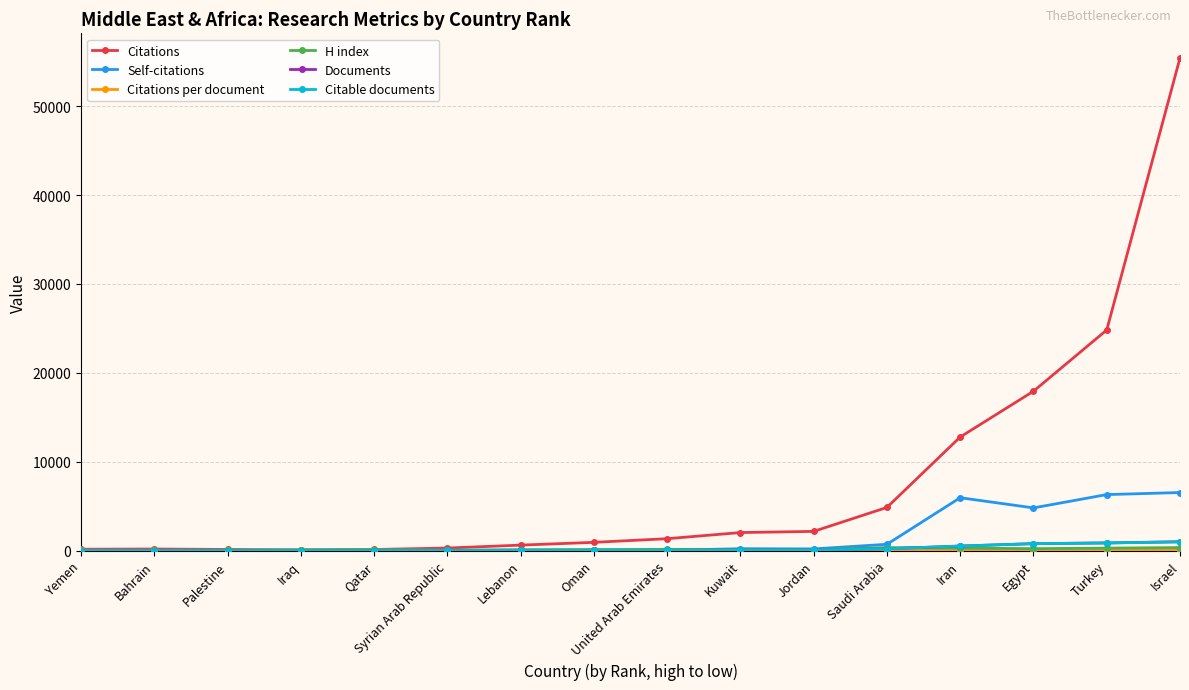

What is the lowest value of the Citable documents series?

4.0